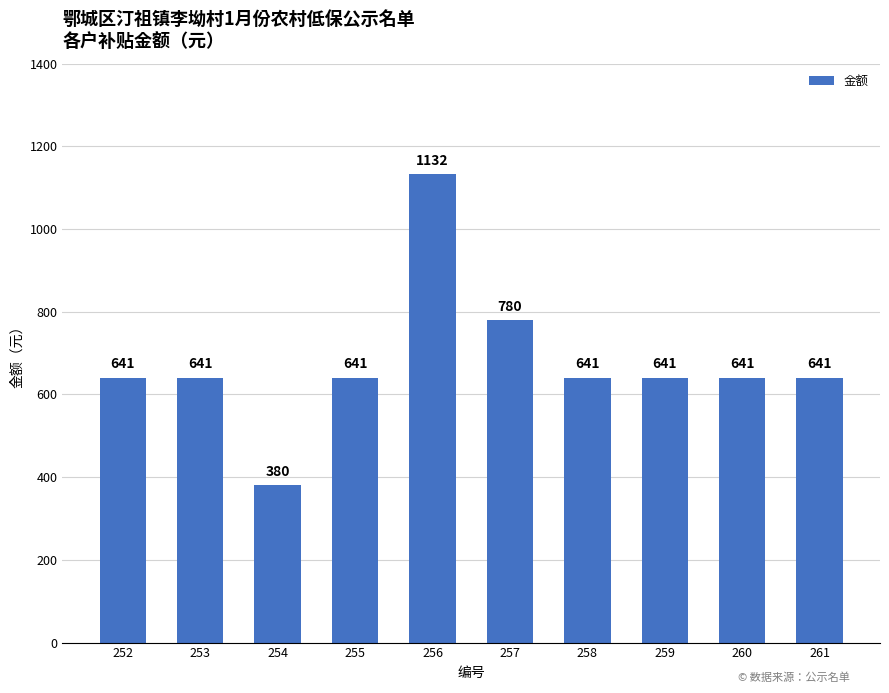

What is the change in value from 254 to 258?

+261